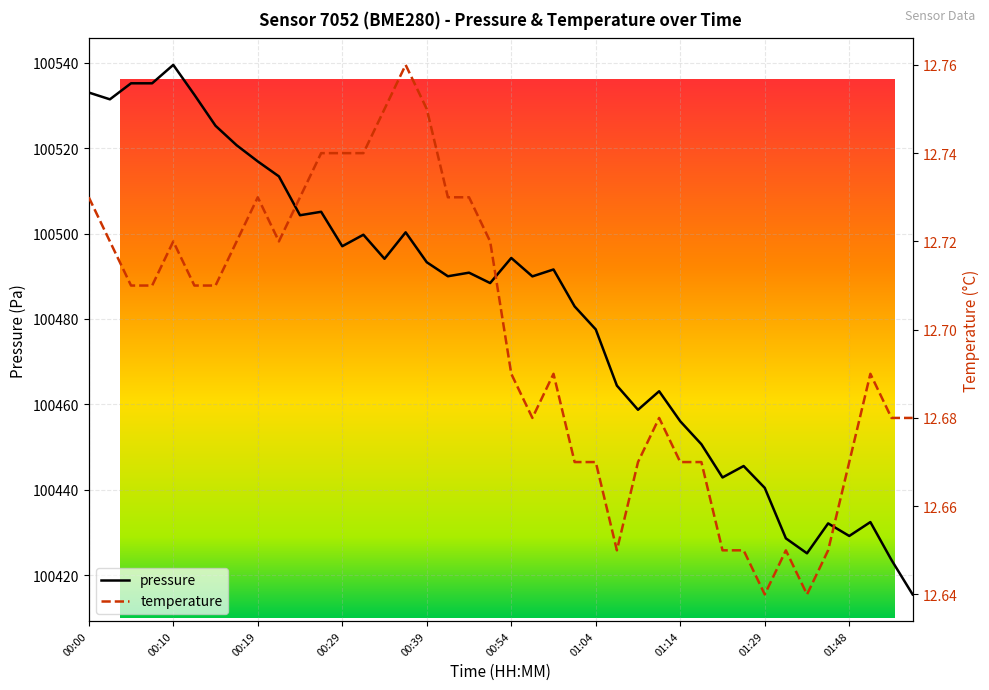

Which category has the highest value across all series?

00:10